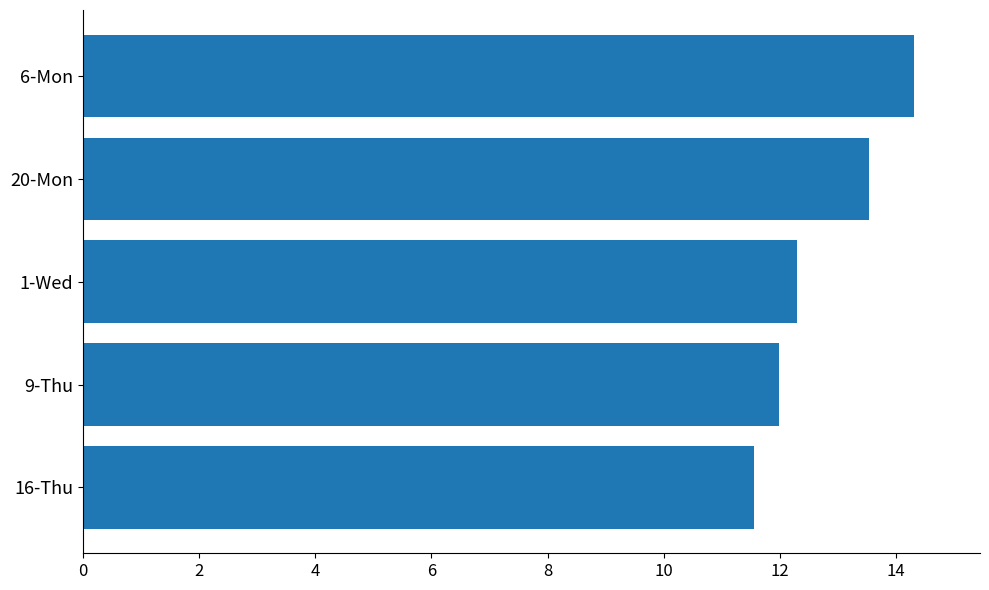

Approximately how many times larger is the value at 9-Thu compared to 1-Wed?

1.0